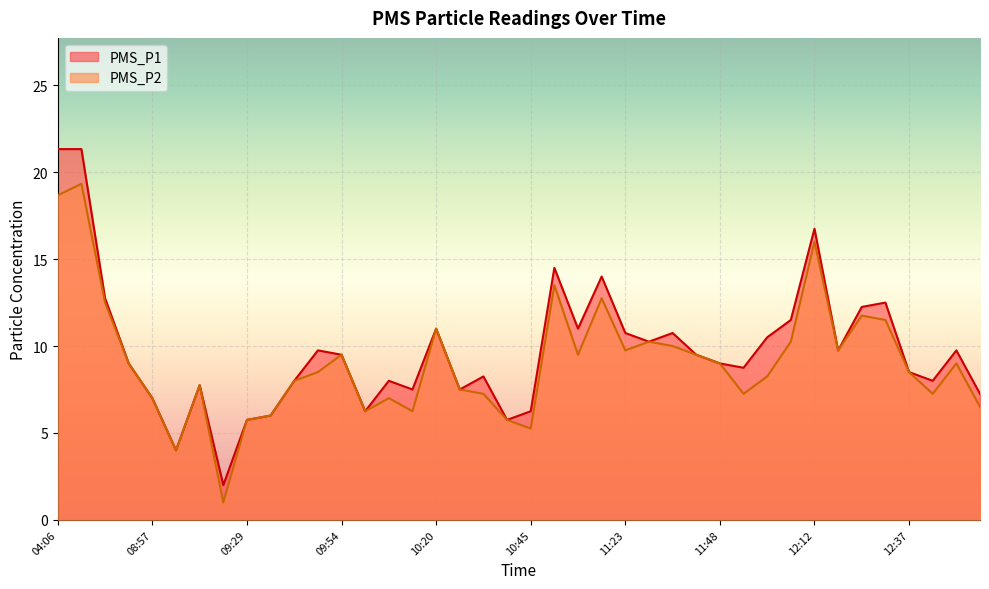

At which label is PMS_P1 closest to 11?

10:20